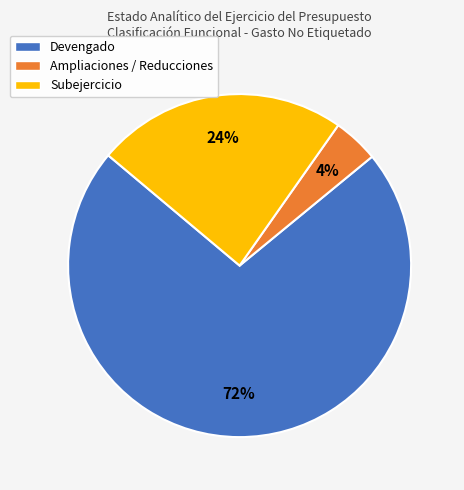

Which has a higher value, Devengado or Ampliaciones / Reducciones?

Devengado